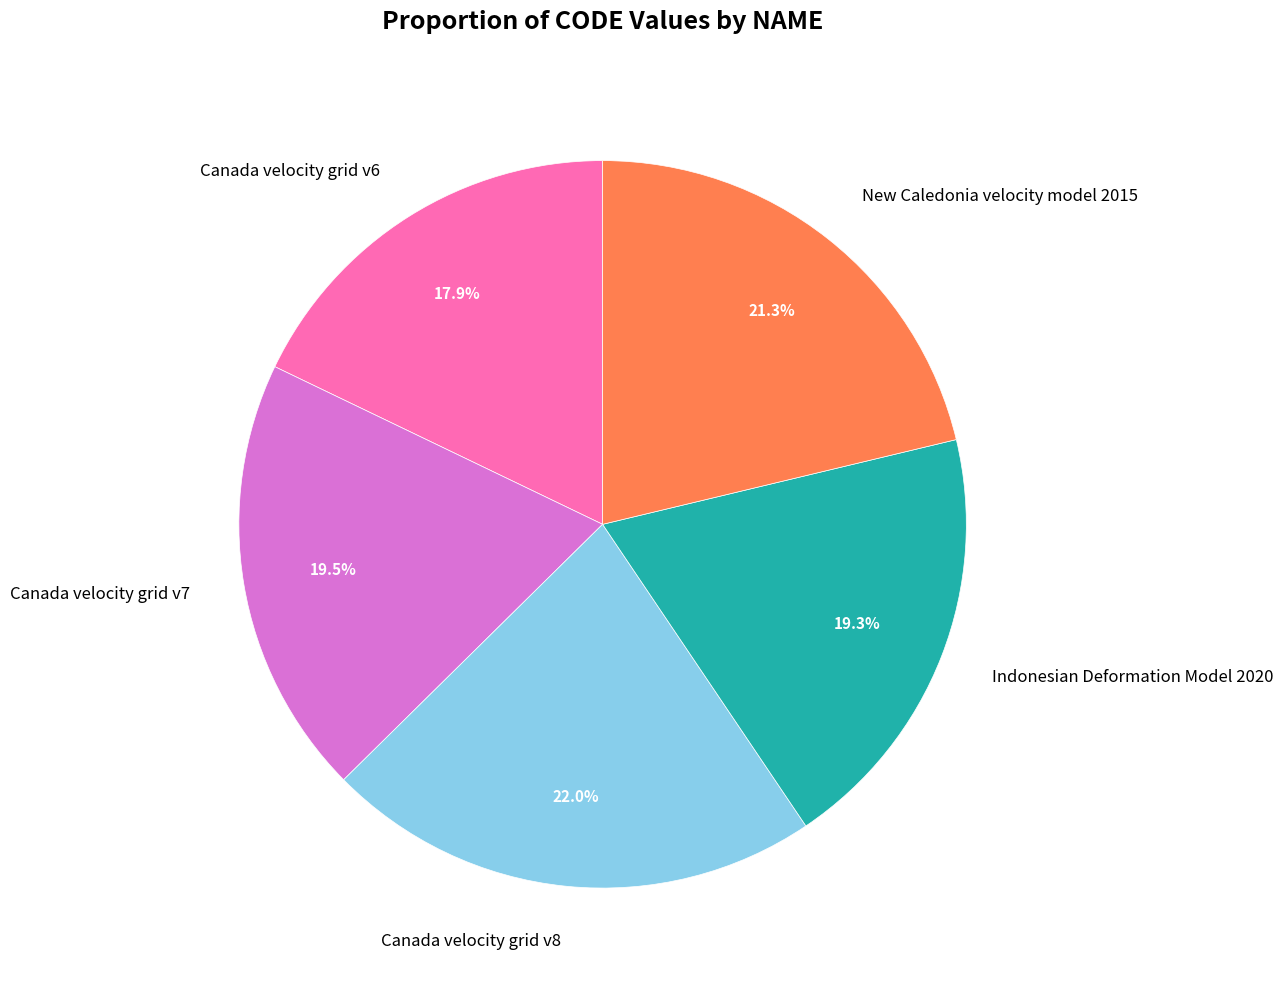

How many segments does this pie chart have?

5